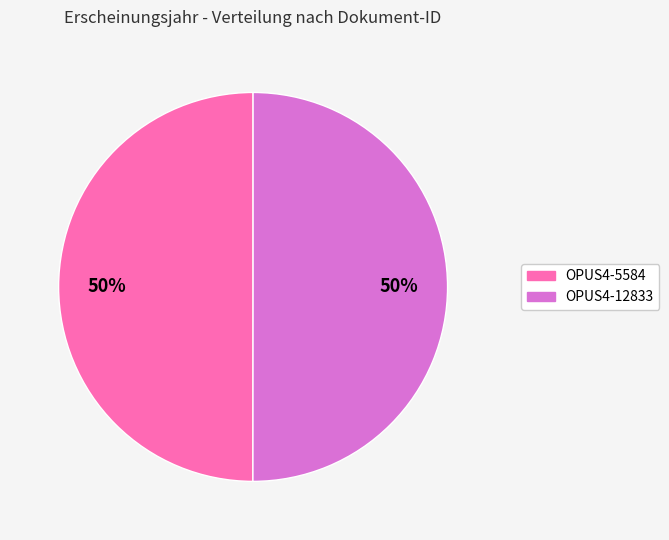

Combined, do OPUS4-12833 and OPUS4-5584 account for over 50%?

Yes